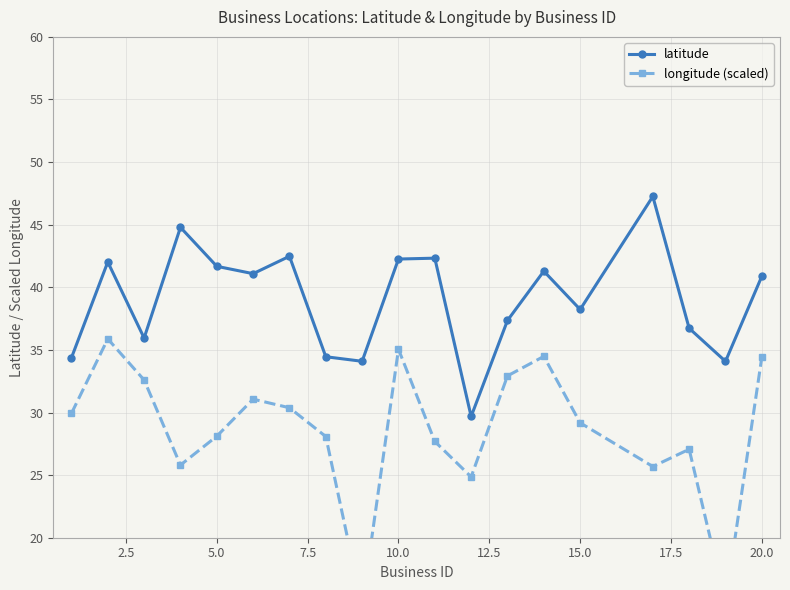

True or false: longitude (scaled) and latitude cross at least once.

False